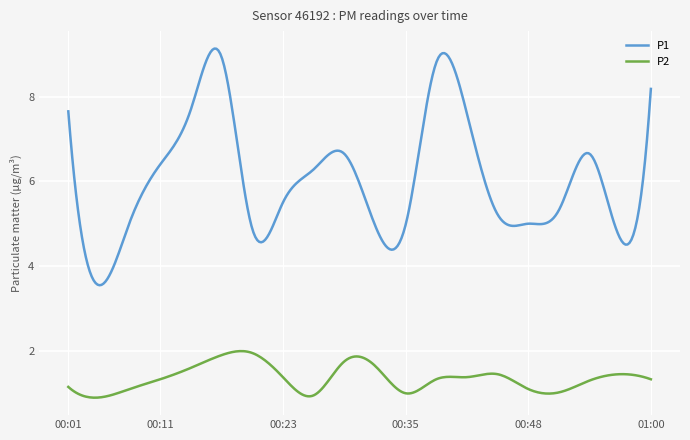

True or false: P1 and P2 cross at least once.

False